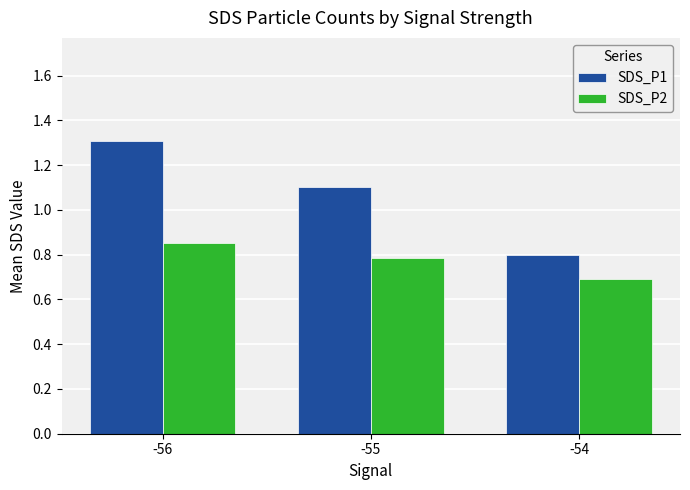

What is the spread (max minus min) of values at -55?

0.3